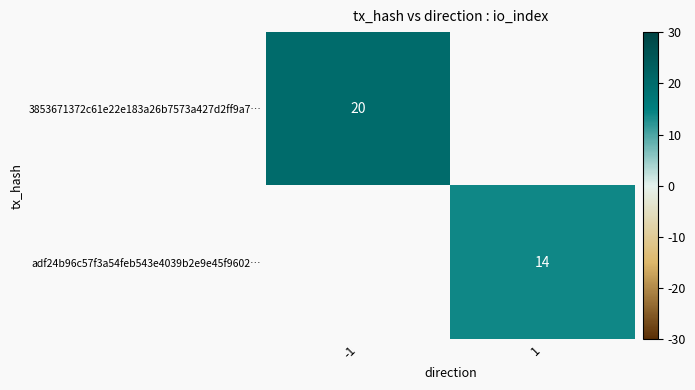

The value of 3853671372c61e22e183a26b7573a427d2ff9a7… at -1 is 20. True or false?

True